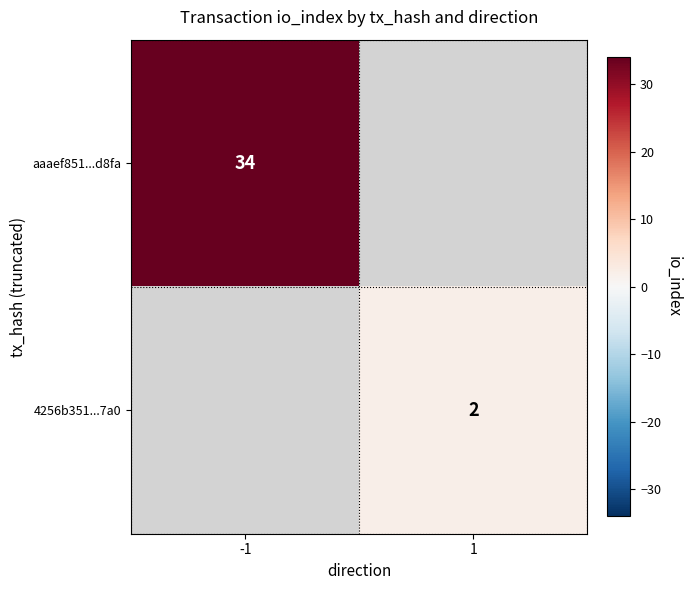

At how many categories does at least one series exceed 30?

1